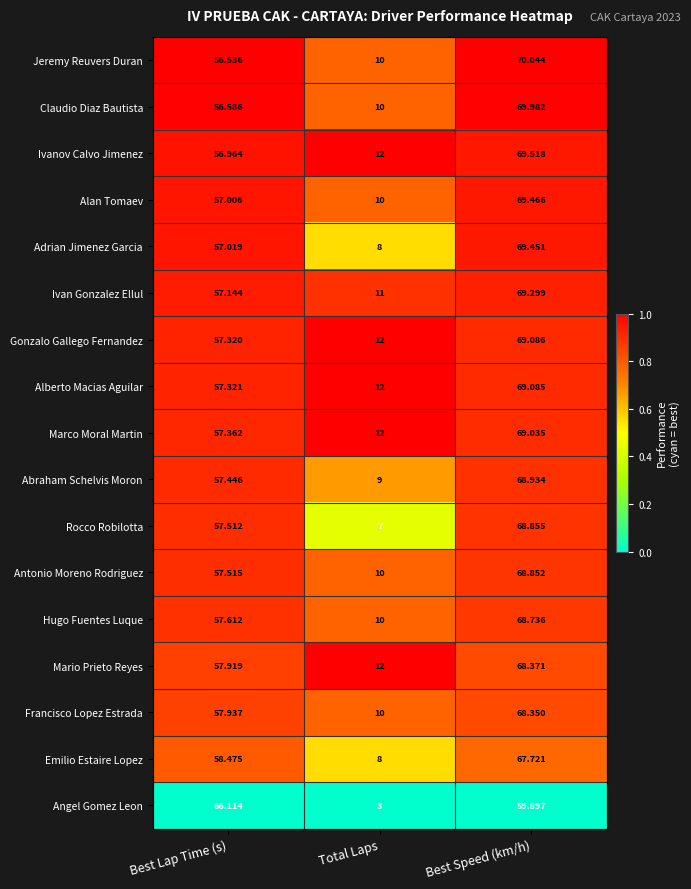

At which category is the sum across all series the highest?

Best Speed (km/h)